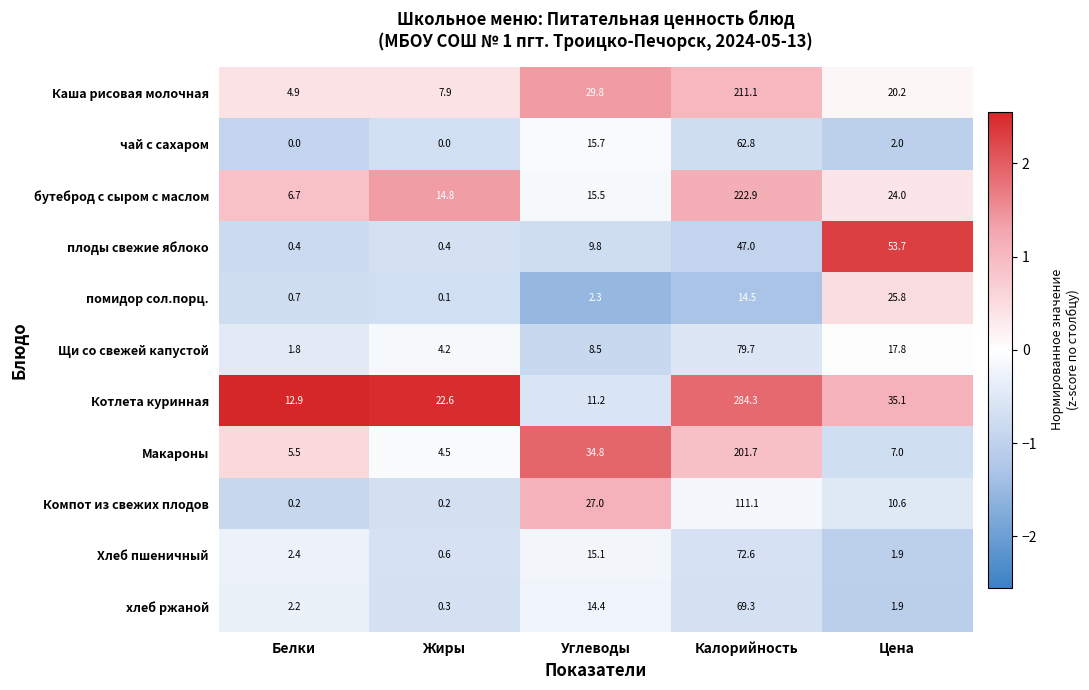

What is the difference between the highest and lowest values at Углеводы?

32.5